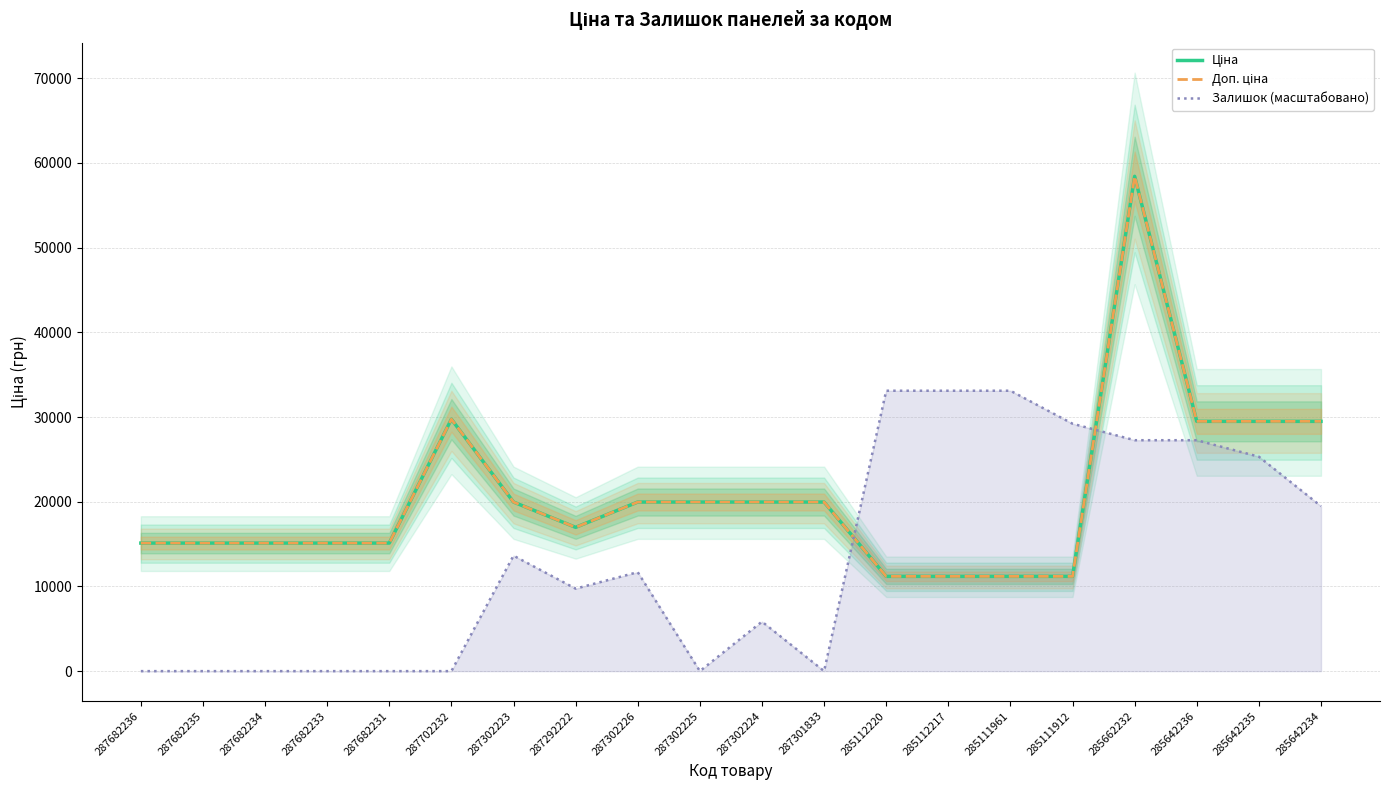

Reading right to left, what are all the values shown in this chart?

Ціна: 285642234=29491.5	285642235=29491.5	285642236=29491.5	285662232=58426.5	285111912=11188.2	285111961=11188.2	285112217=11188.2	285112220=11188.2	287301833=19964.2	287302224=19964.2	287302225=19964.2	287302226=19964.2	287292222=16976.3	287302223=19964.2	287702232=29747.2	287682231=15120.0	287682233=15120.0	287682234=15120.0	287682235=15120.0	287682236=15120.0
Доп. ціна: 285642234=29491.5	285642235=29491.5	285642236=29491.5	285662232=58426.5	285111912=11188.2	285111961=11188.2	285112217=11188.2	285112220=11188.2	287301833=19964.2	287302224=19964.2	287302225=19964.2	287302226=19964.2	287292222=16976.3	287302223=19964.2	287702232=29747.2	287682231=15120.0	287682233=15120.0	287682234=15120.0	287682235=15120.0	287682236=15120.0
Залишок (масштабовано): 285642234=19475.5	285642235=25318.2	285642236=27265.7	285662232=27265.7	285111912=29213.3	285111961=33108.4	285112217=33108.4	285112220=33108.4	287301833=0.0	287302224=5842.7	287302225=0.0	287302226=11685.3	287292222=9737.8	287302223=13632.9	287702232=0.0	287682231=0.0	287682233=0.0	287682234=0.0	287682235=0.0	287682236=0.0